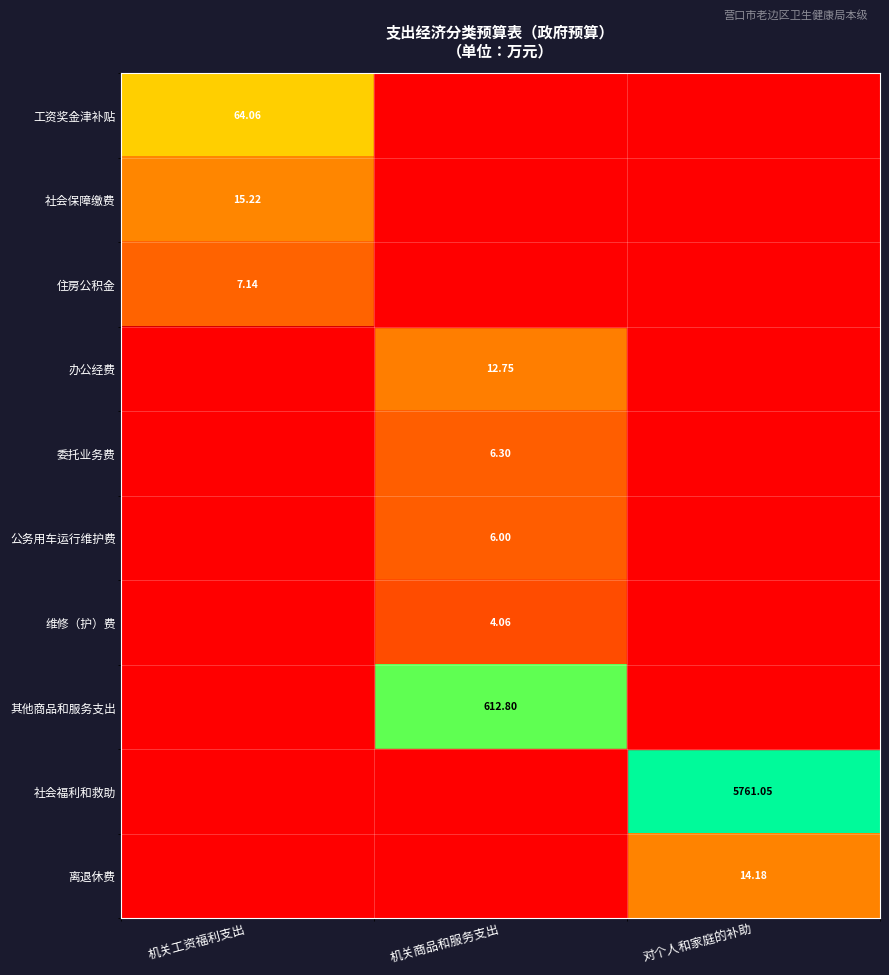

Which has a higher value, 机关商品和服务支出 or 对个人和家庭的补助?

对个人和家庭的补助